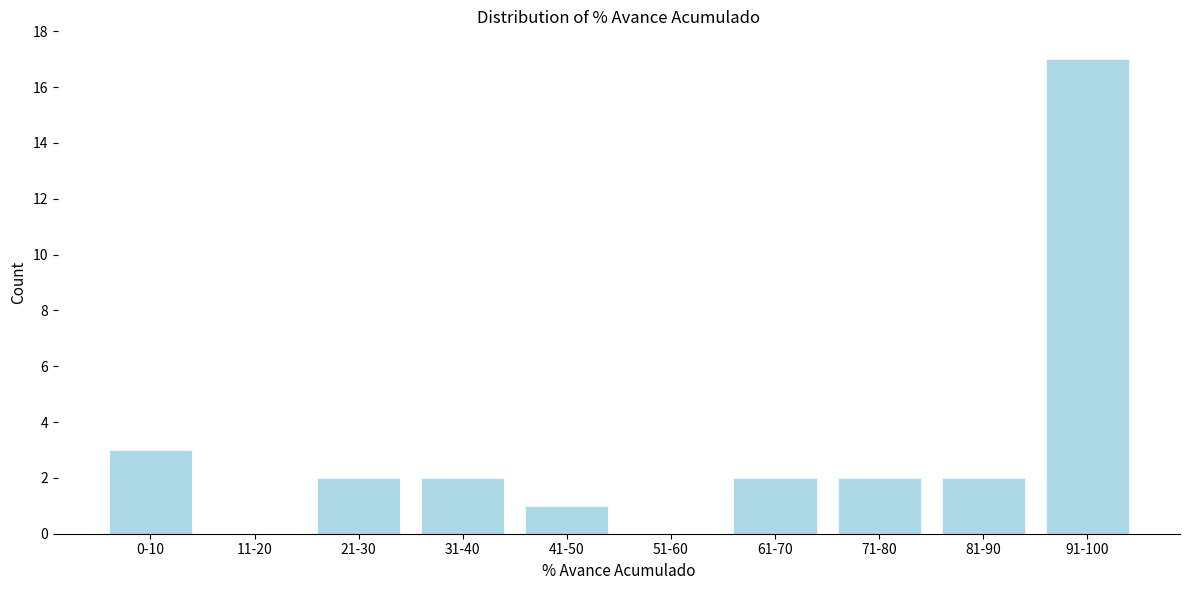

Reading left to right, extract all data points from this chart.

0-10=3	11-20=0	21-30=2	31-40=2	41-50=1	51-60=0	61-70=2	71-80=2	81-90=2	91-100=17